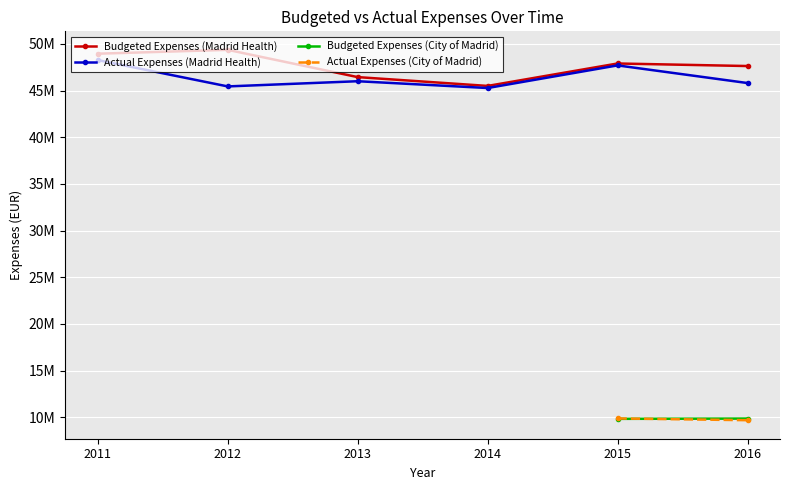

What is the difference between the second highest and second lowest values in the Budgeted Expenses (Madrid Health) series?

2508899.9